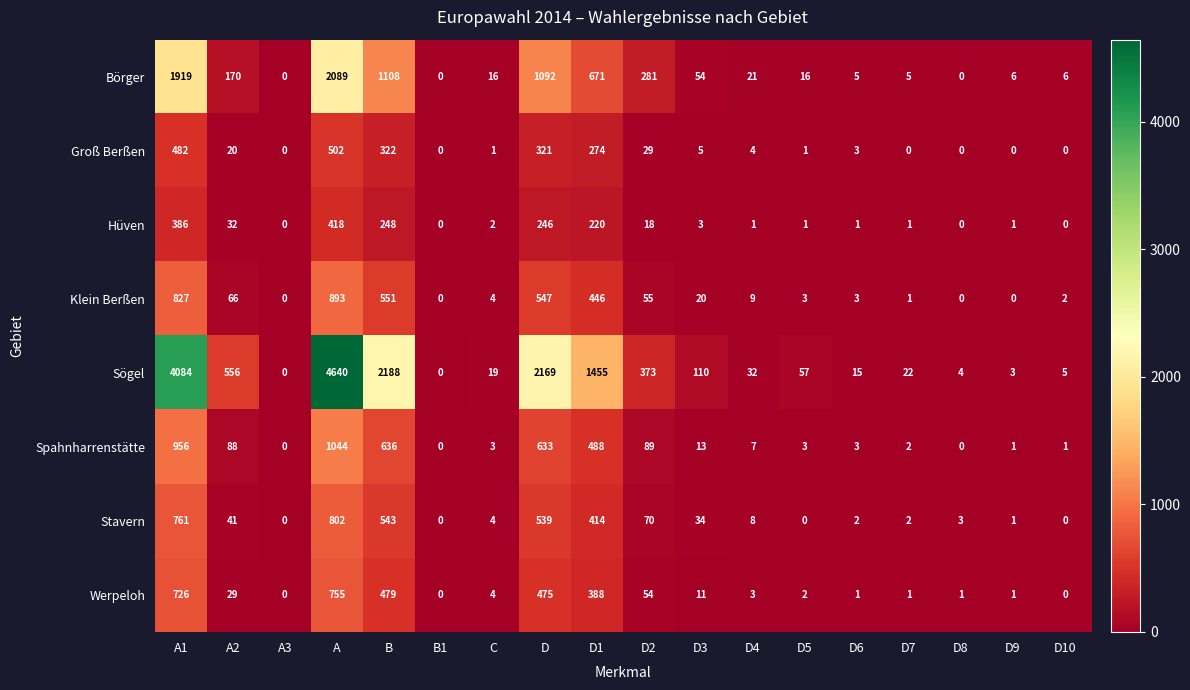

What is the difference between the maximum and minimum values in the Werpeloh series?

755